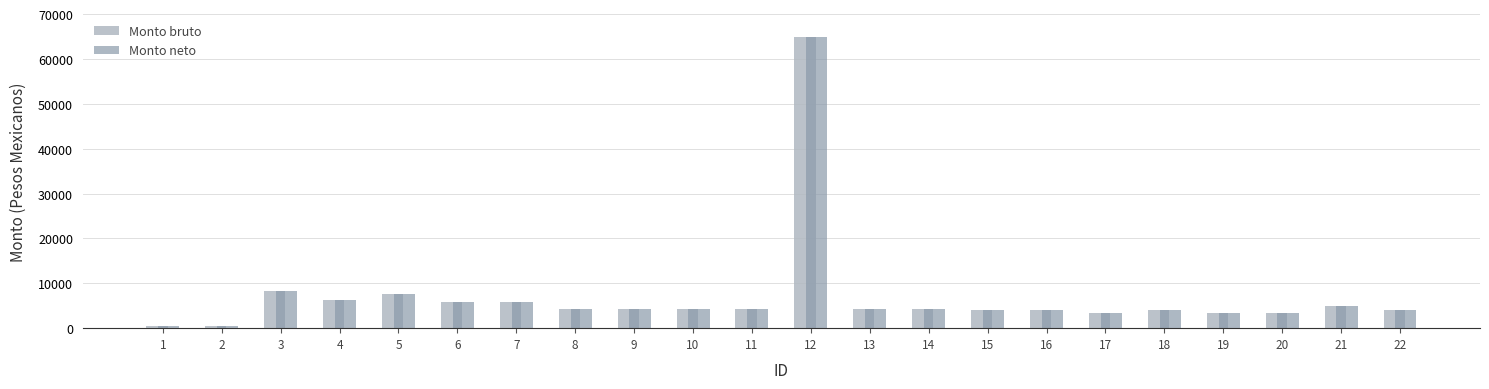

What is the sum of the Monto neto values at 4 and 8?

10492.4